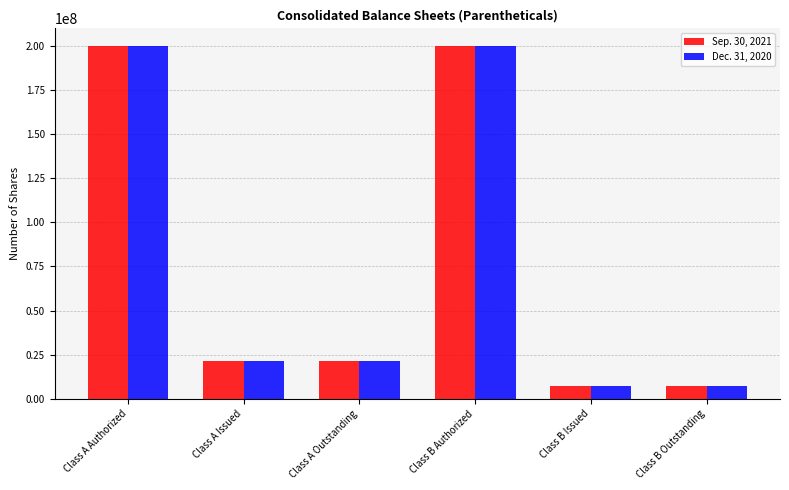

Is the value of Dec. 31, 2020 at Class A Authorized greater than the value of Sep. 30, 2021 at Class B Issued?

Yes